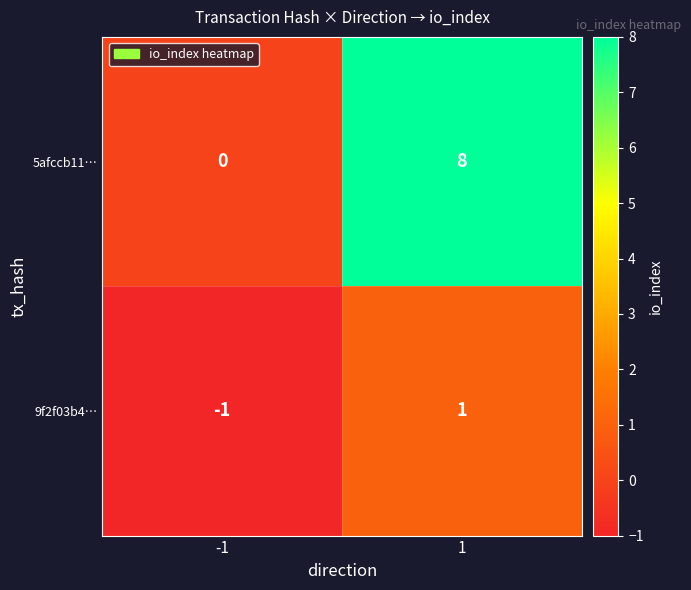

Reading left to right, transcribe all the data shown in this chart.

5afccb11…: 0	8
9f2f03b4…: -1	1